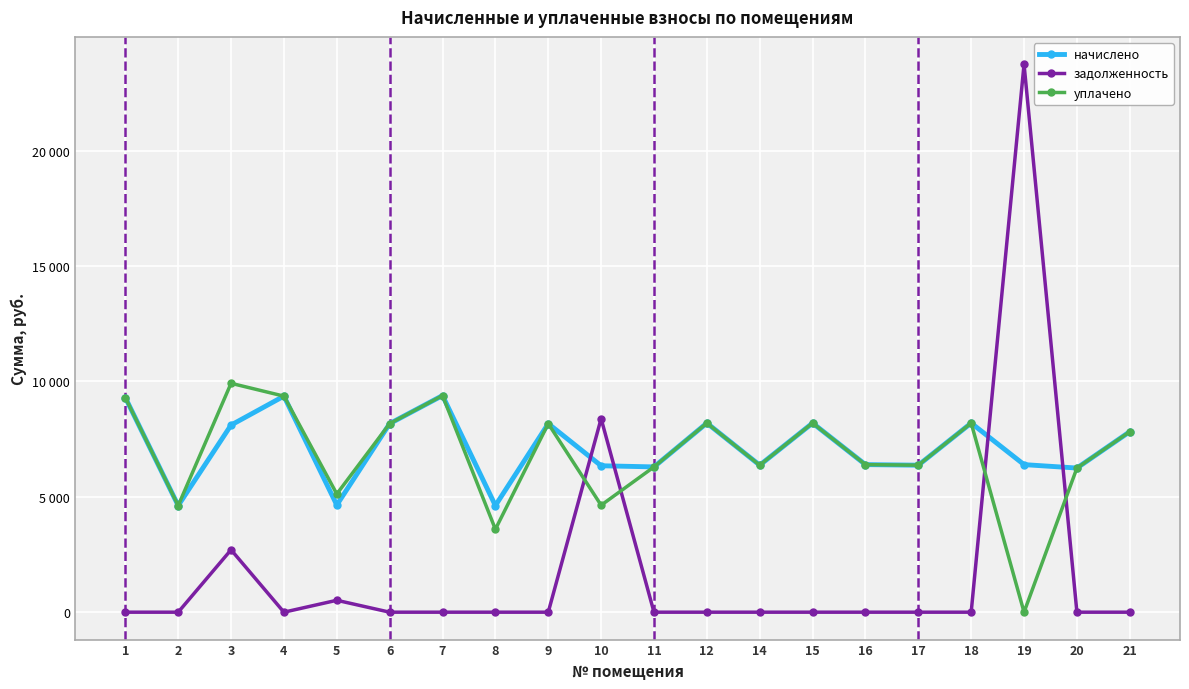

What is the approximate value of начислено at 21?

7824.6